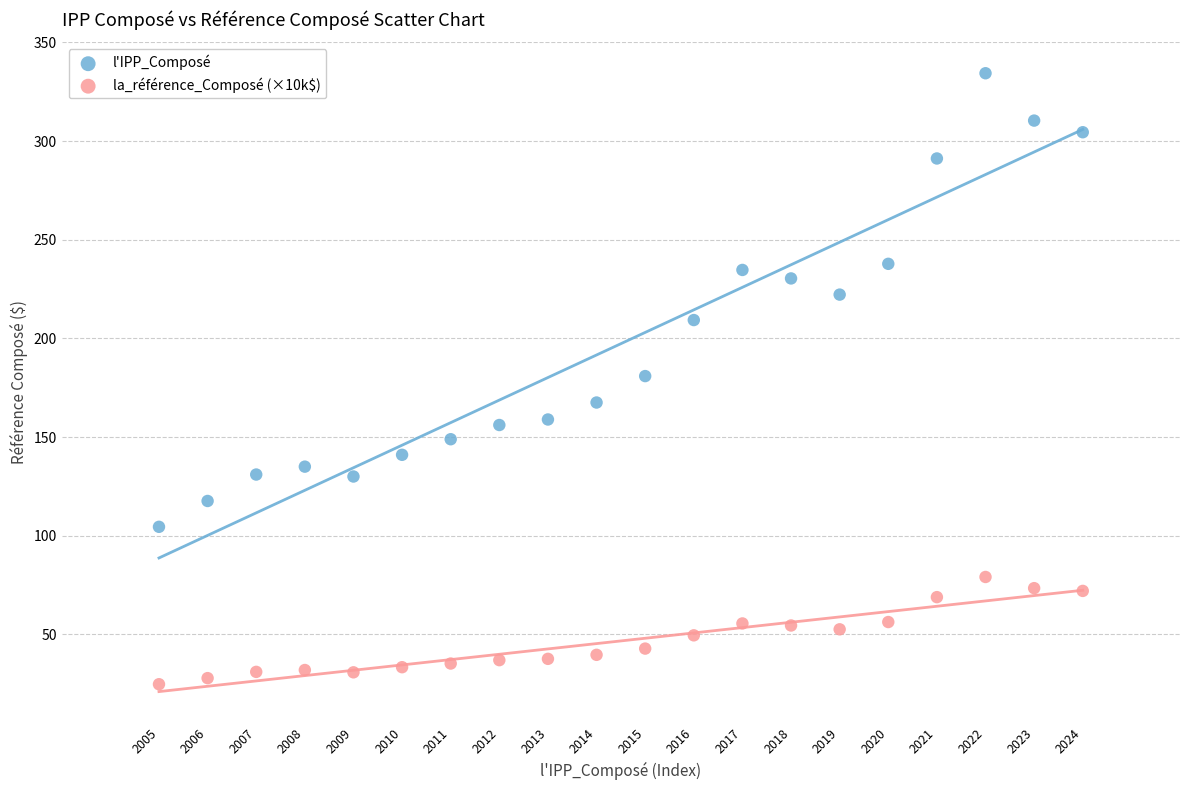

Which series contains the highest Y value?

l'IPP_Composé